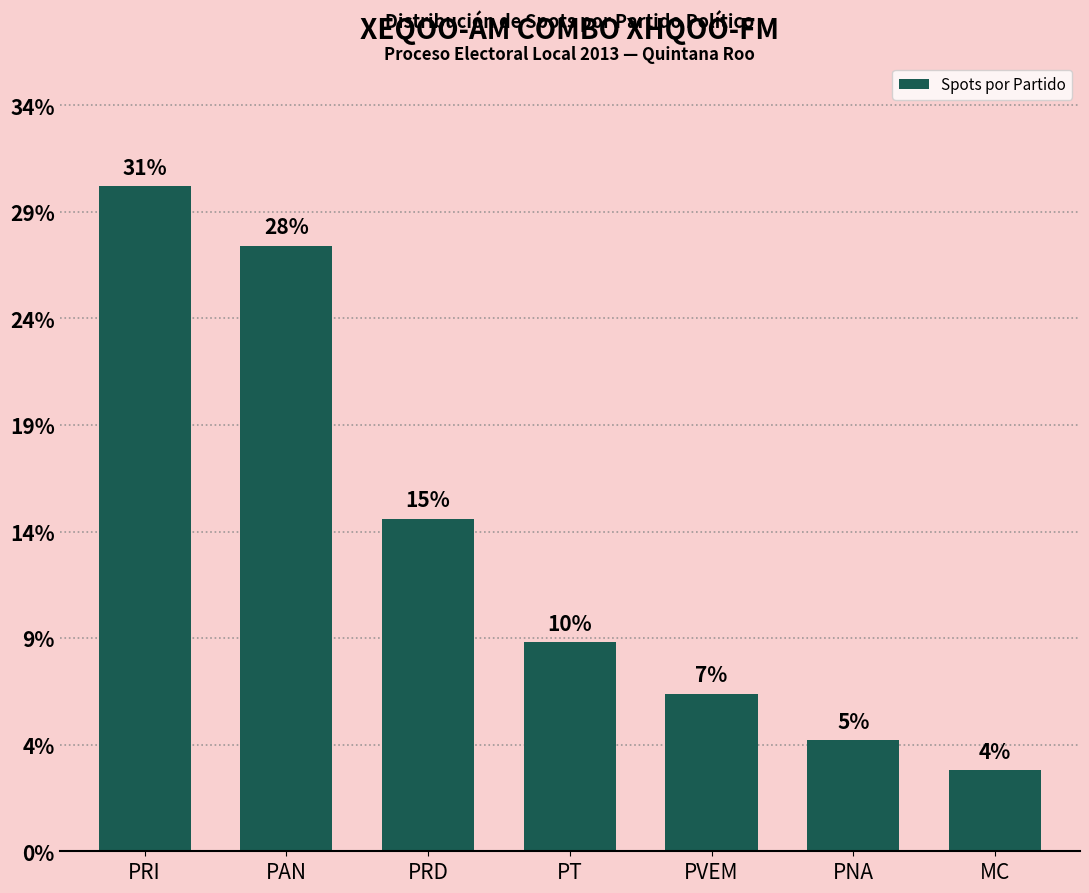

Does the chart contain any negative values?

No